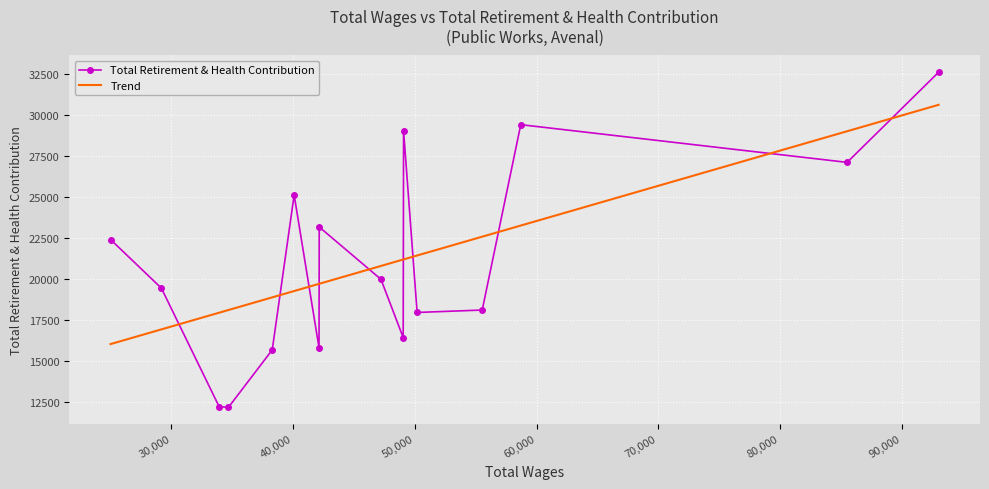

How many values exceed 19957?

7